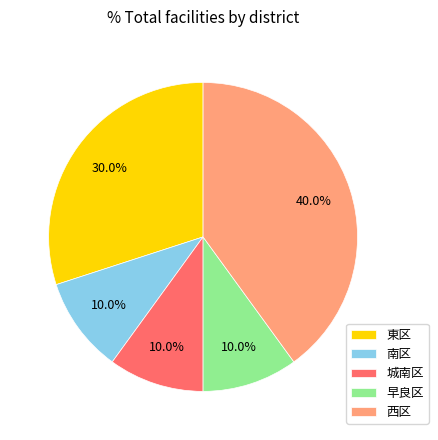

Which slice is the largest?

西区